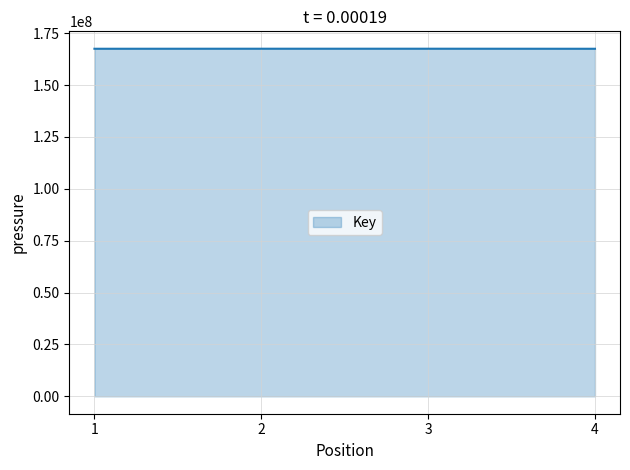

How many interior local peaks (higher than both neighbors) does the data have?

1